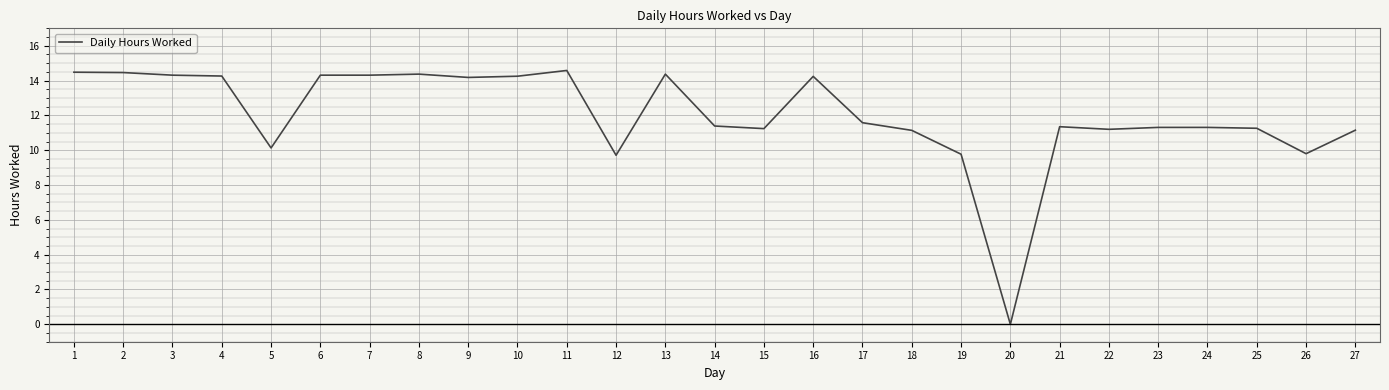

Does the chart have visible grid lines?

Yes